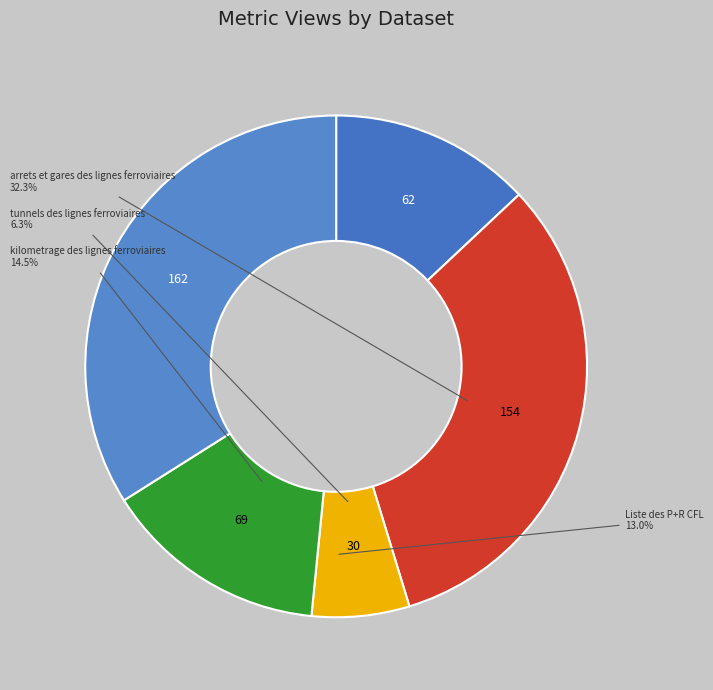

To the nearest percent, what is the difference between the tunnels des lignes ferroviaires and lignes ferroviaires luxembourgeoises slice percentages?

28%